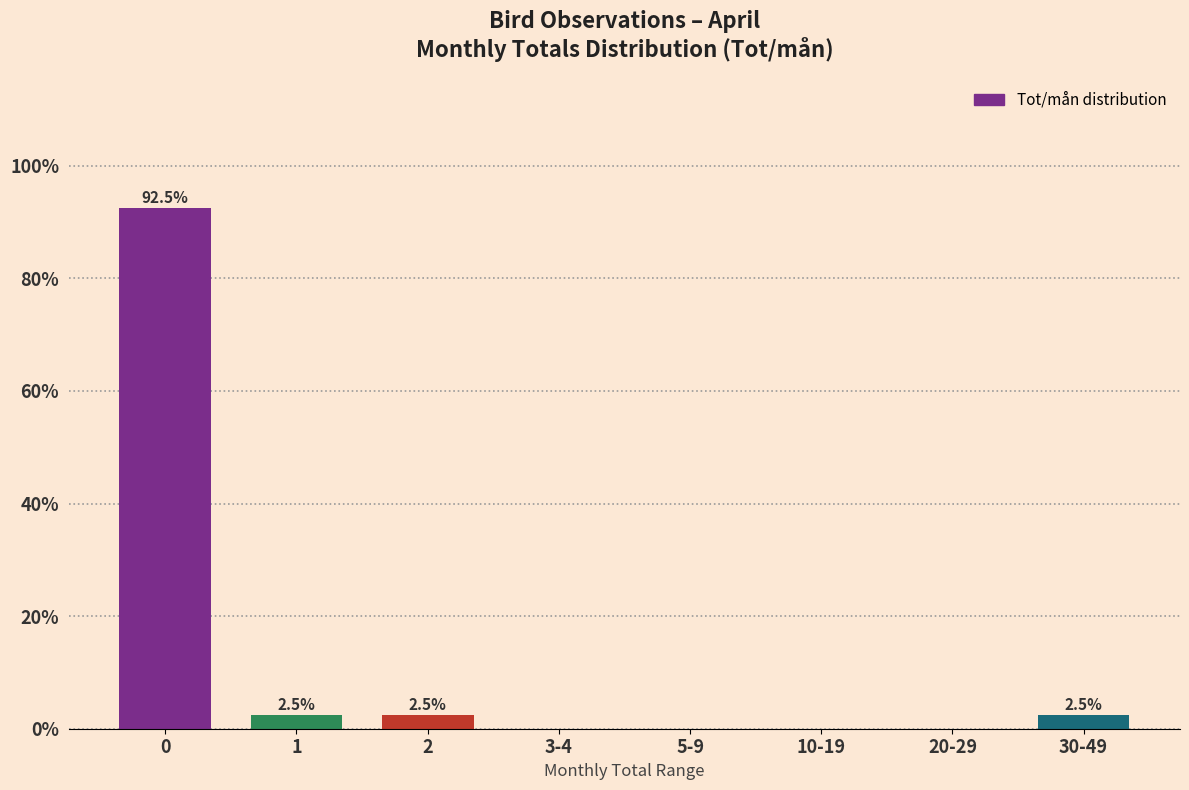

Reading right to left, what are all the values shown in this chart?

30-49=2.5	20-29=0.0	10-19=0.0	5-9=0.0	3-4=0.0	2=2.5	1=2.5	0=92.5